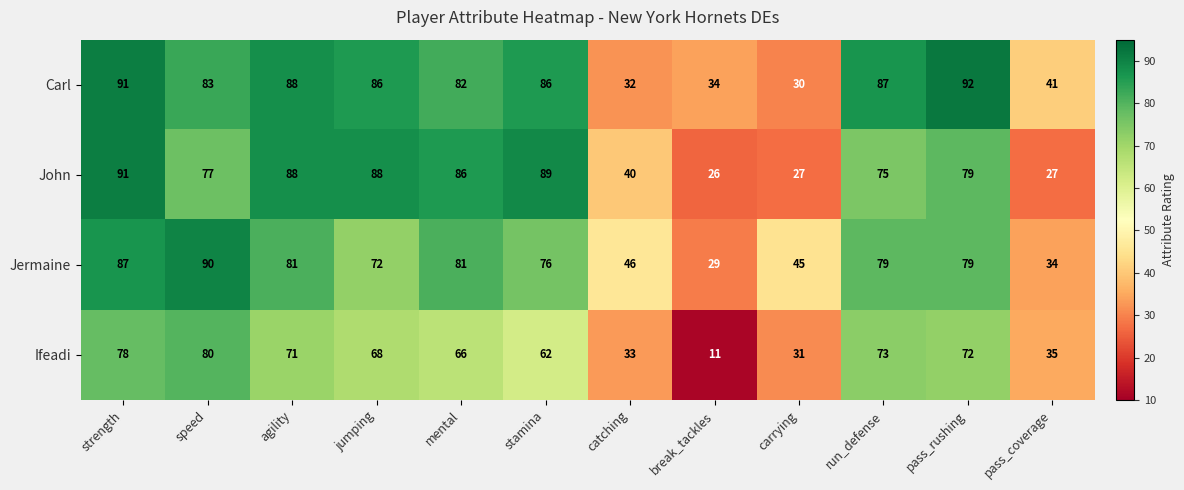

What value does the Ifeadi series have at strength, to the nearest 10?

80